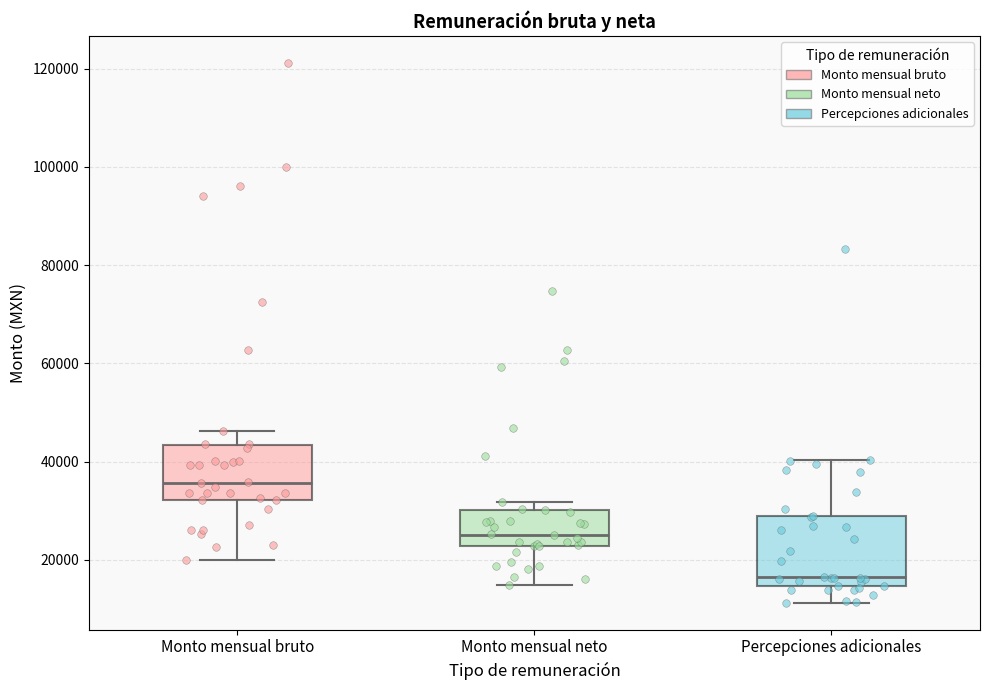

Which box has the lowest median line?

Percepciones adicionales